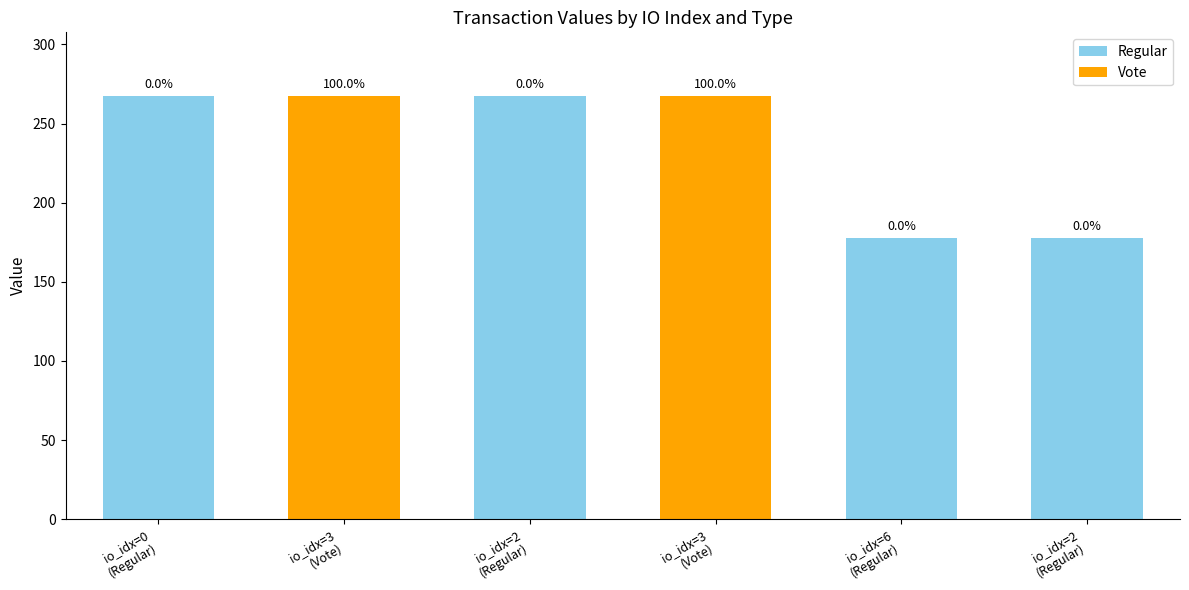

How many data points does each series have?

6